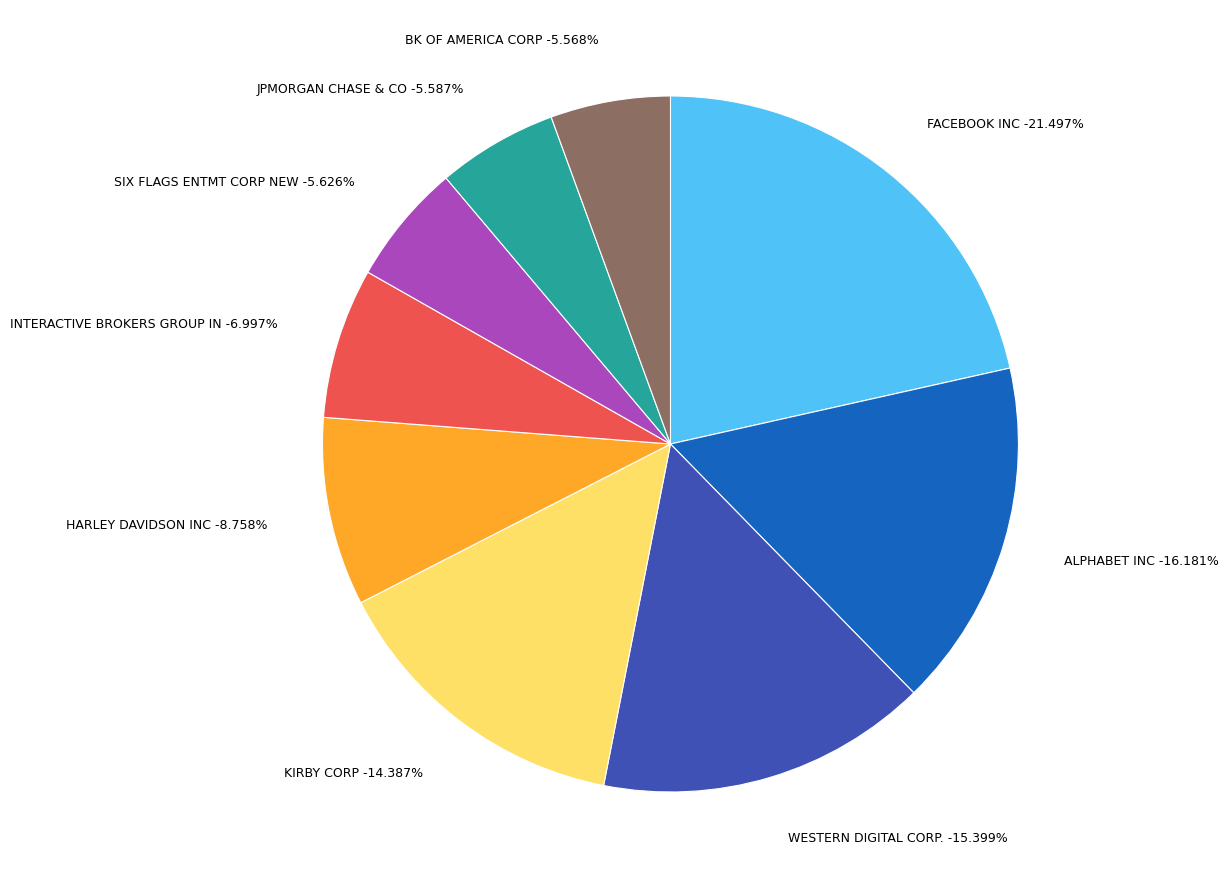

The INTERACTIVE BROKERS GROUP IN slice represents 7% of the pie. True or false?

True